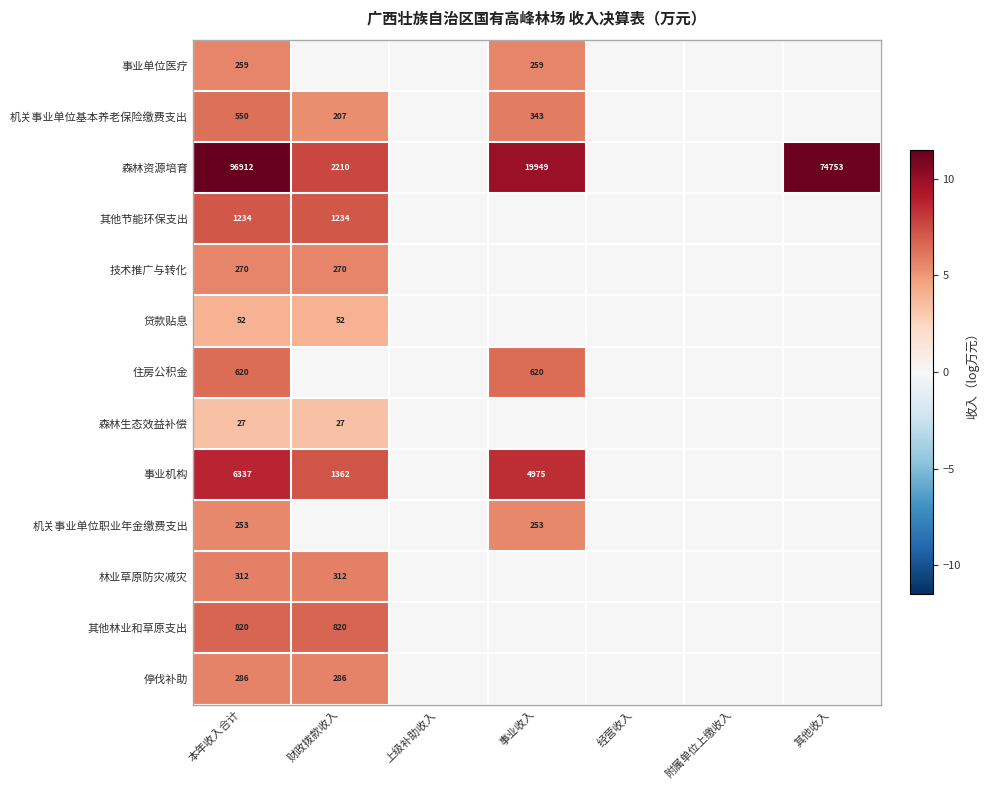

Is the value of 森林资源培育 at 其他收入 greater than the value of 机关事业单位职业年金缴费支出 at 事业收入?

Yes